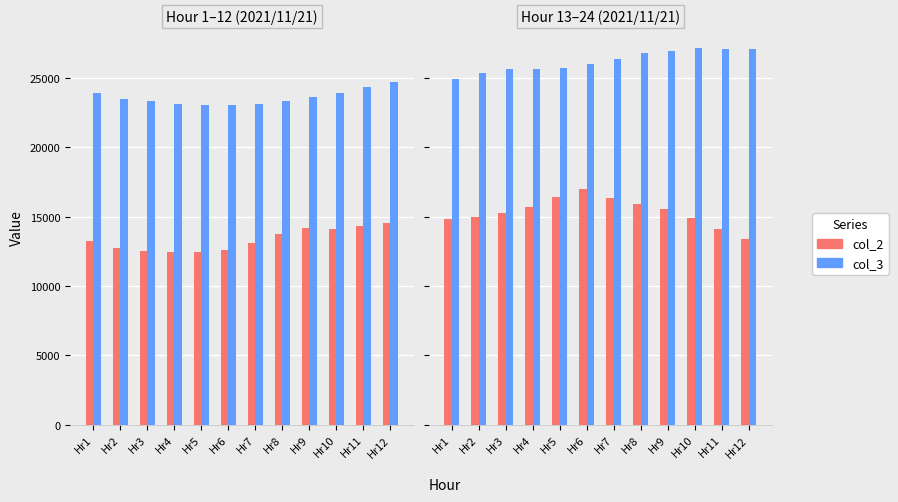

Which series has the largest total across all categories?

col_3